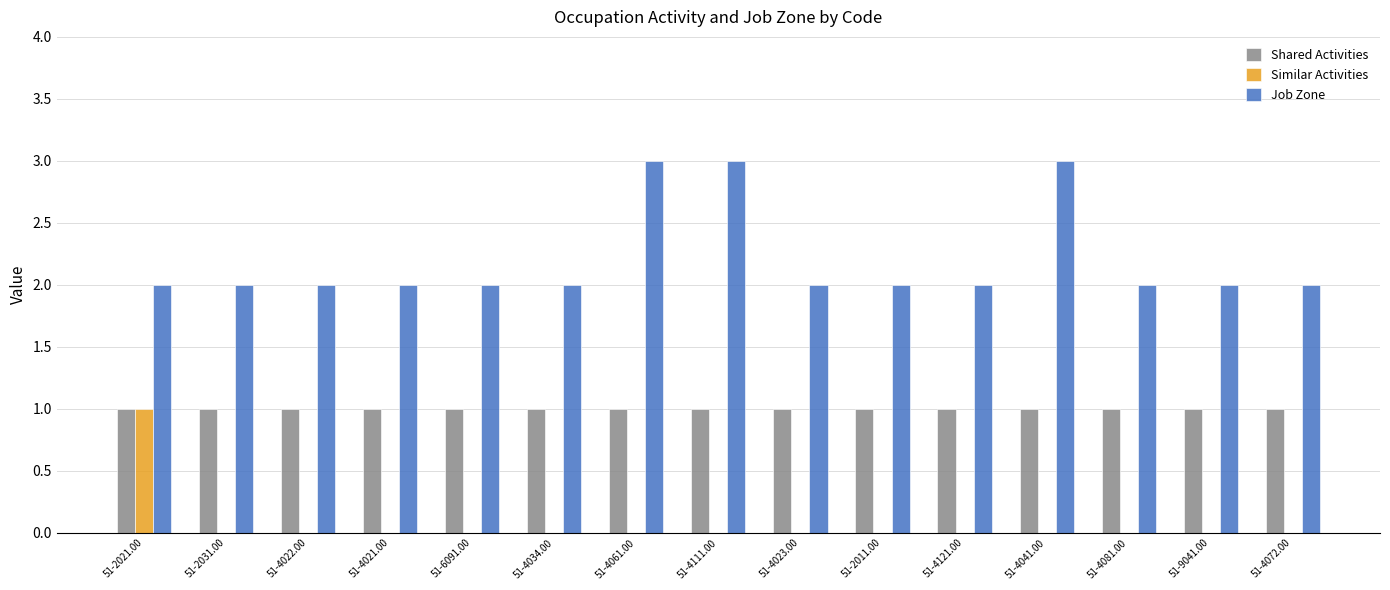

Does the chart contain stacked bars?

No